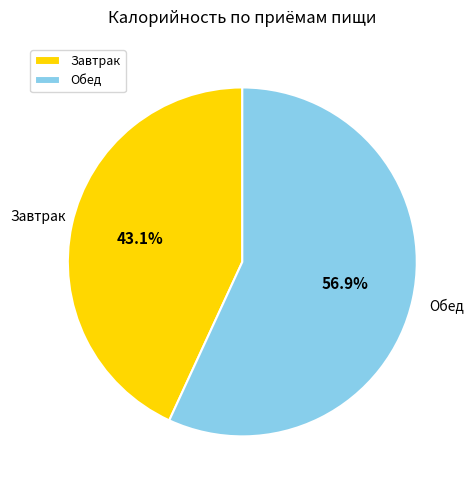

Is it true that Завтрак is 49% of the pie?

False